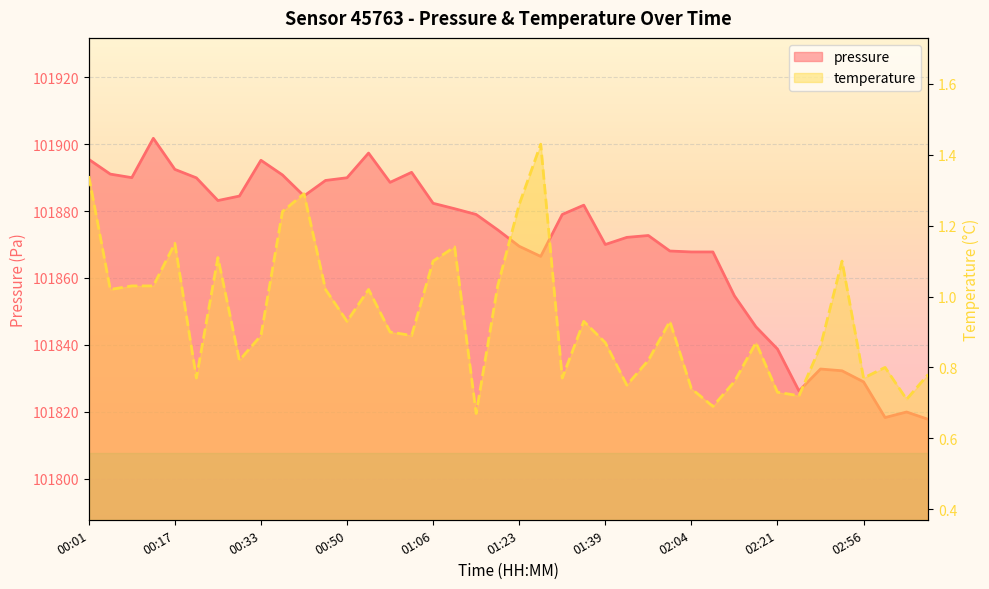

True or false: pressure and temperature cross at least once.

False